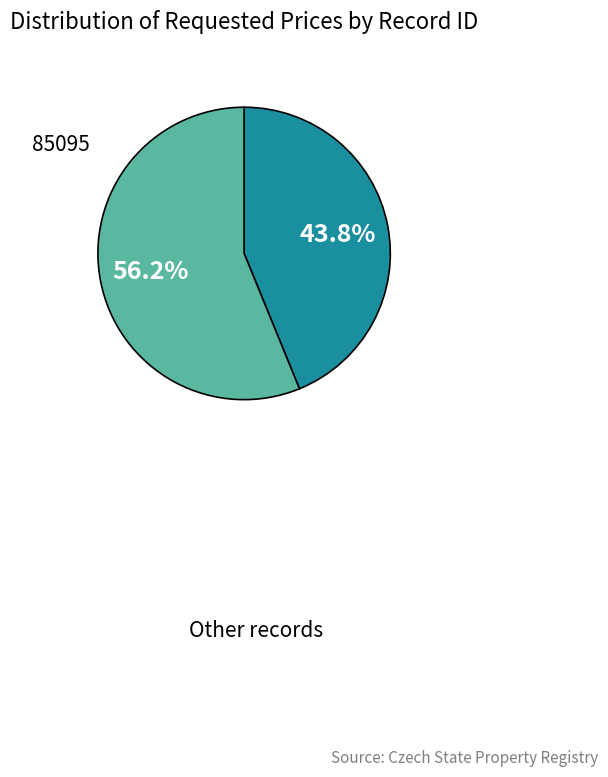

How many slices are in this pie chart?

2